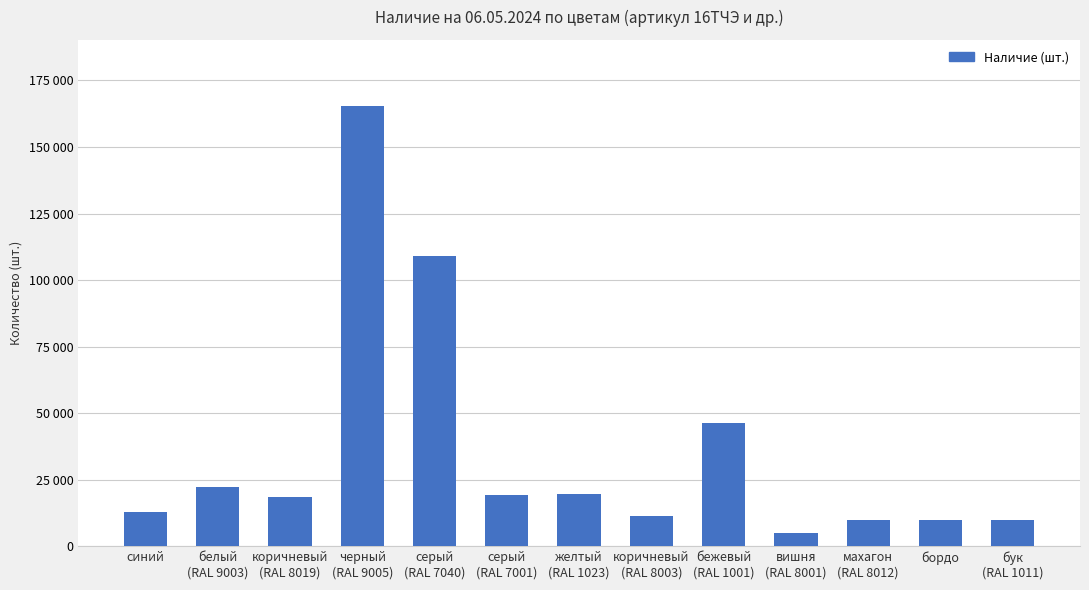

What is the average value?

35395